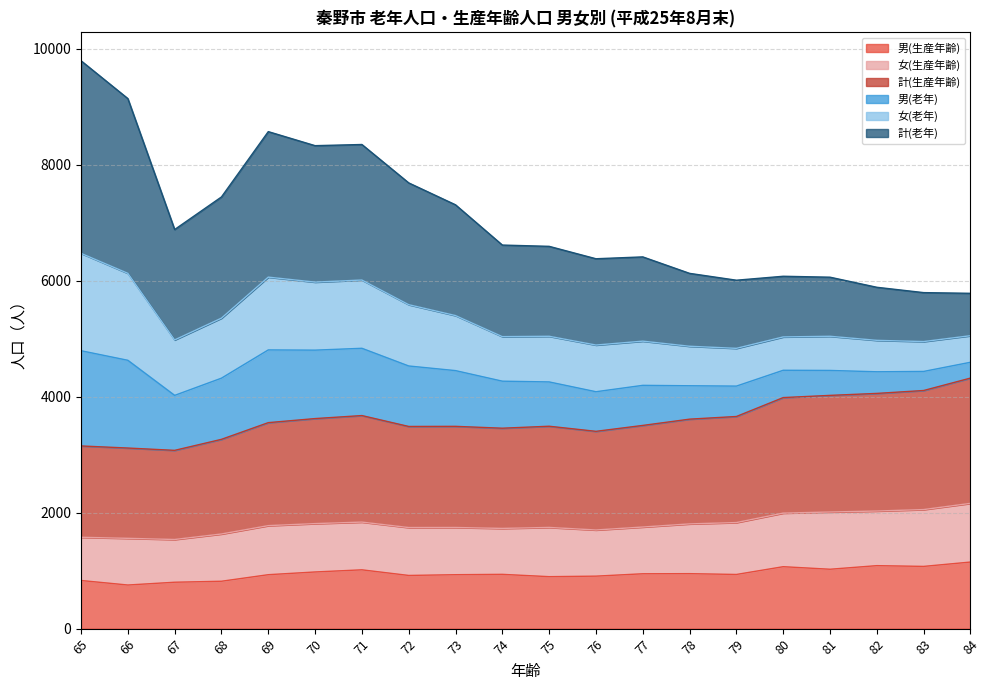

At which category does the chart reach its peak across all series?

65